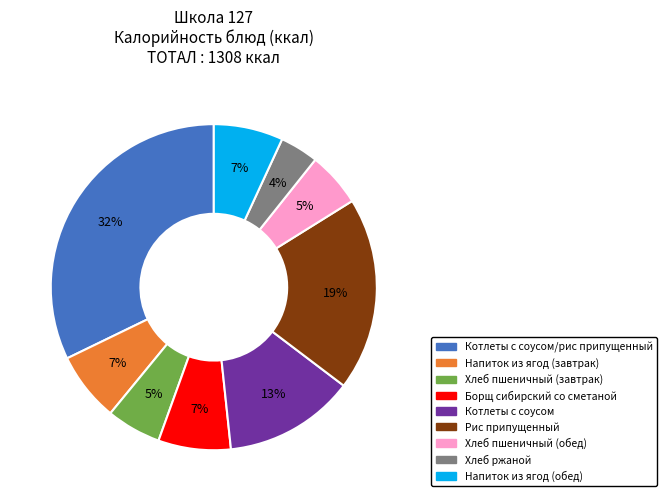

Which has a higher value, Рис припущенный or Напиток из ягод (обед)?

Рис припущенный